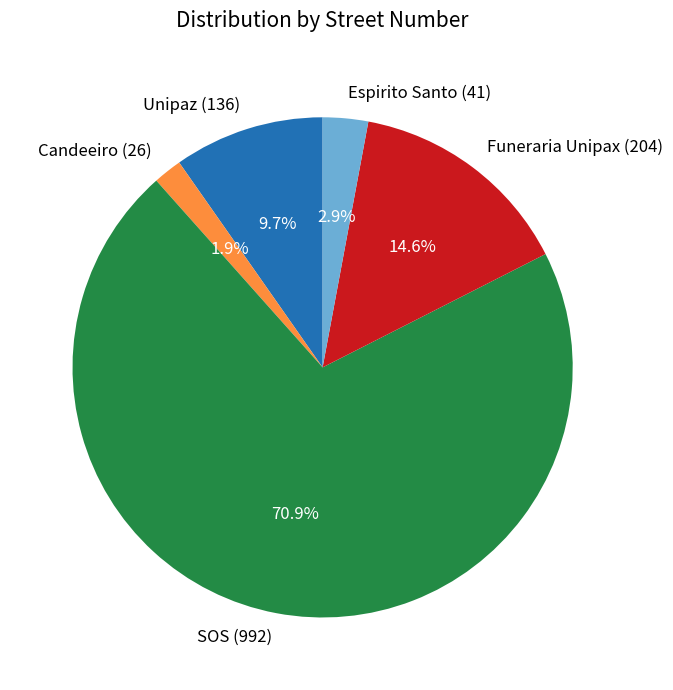

Which slice is the smallest?

Candeeiro (26)